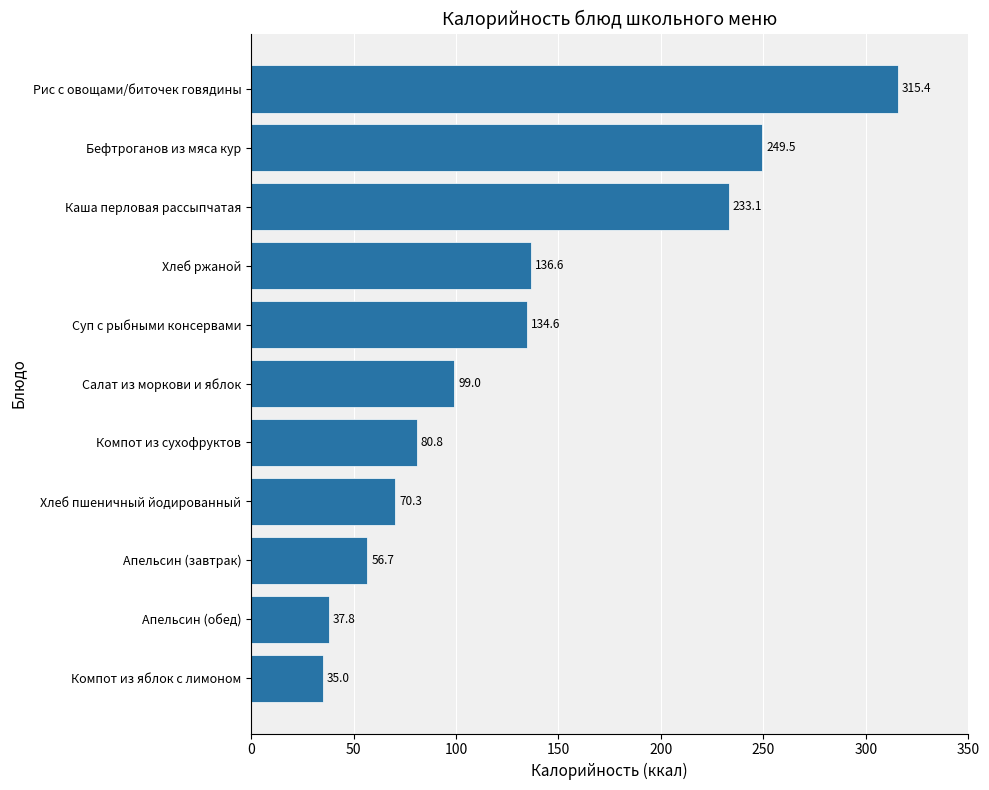

The value at Компот из яблок с лимоном is 46.5. True or false?

False